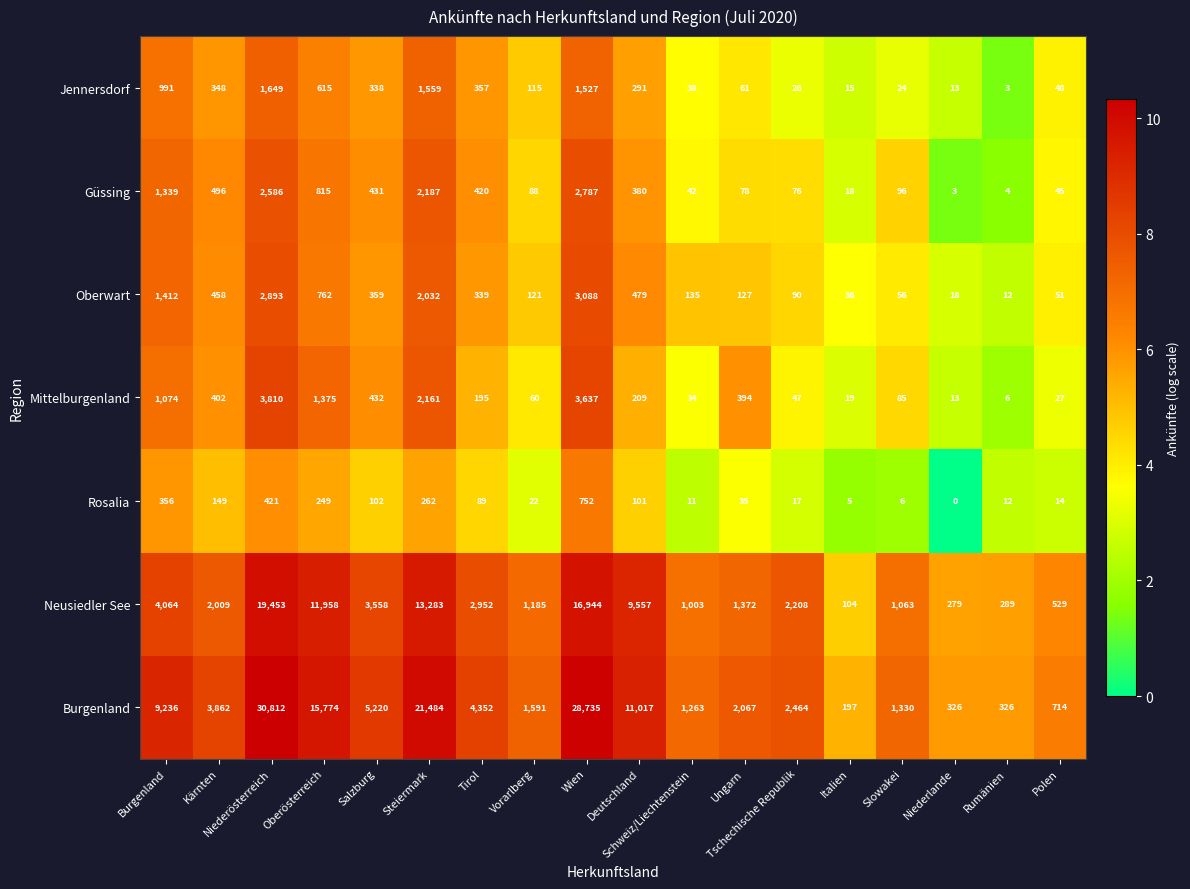

How many distinct data groups are displayed?

7